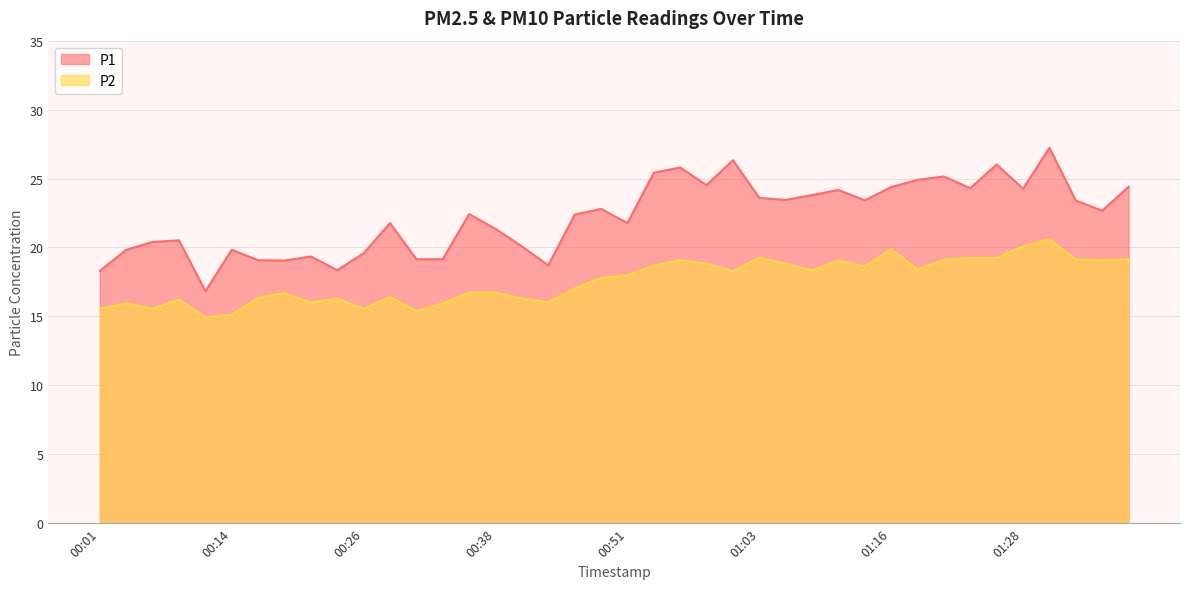

What is the difference between the P1 values at 01:23 and 01:20?

0.8